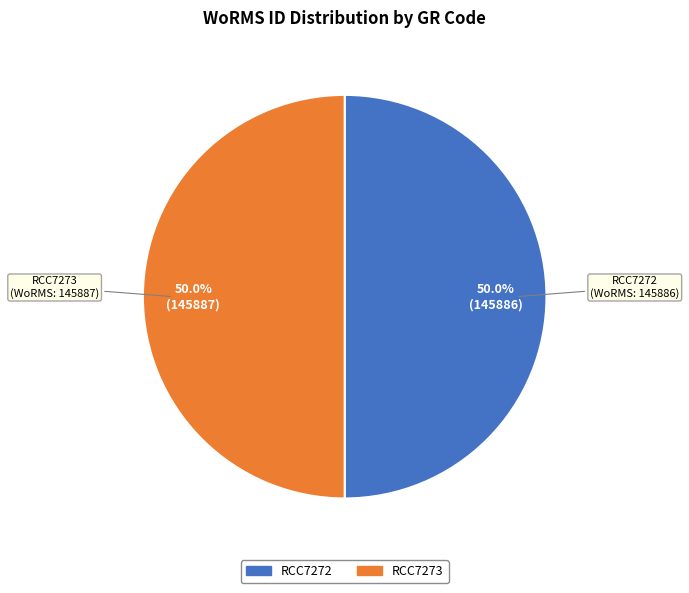

To the nearest percent, what percentage of the pie is RCC7272?

50%